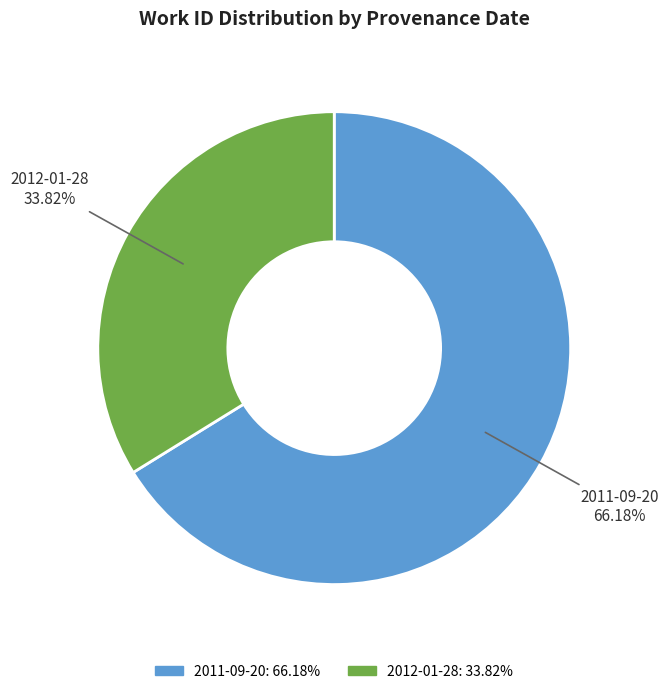

To the nearest percent, what is the combined percentage of 2012-01-28 and 2011-09-20?

100%